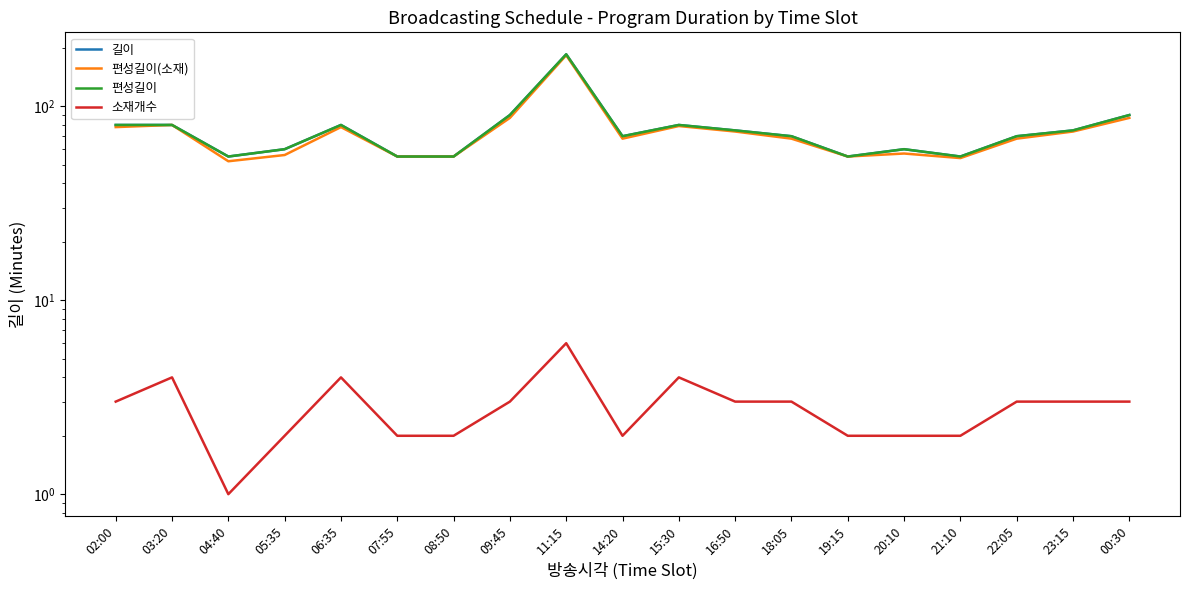

Which label corresponds to the smallest value in the chart?

04:40